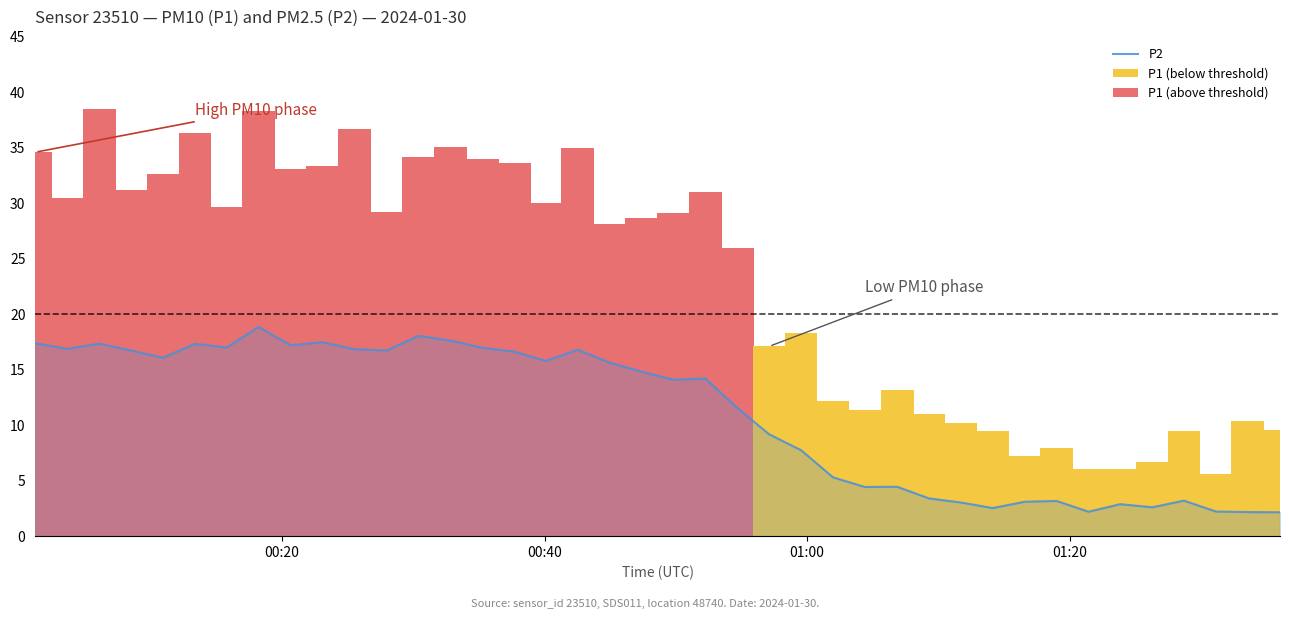

What is the highest value of the P2 series?

18.9